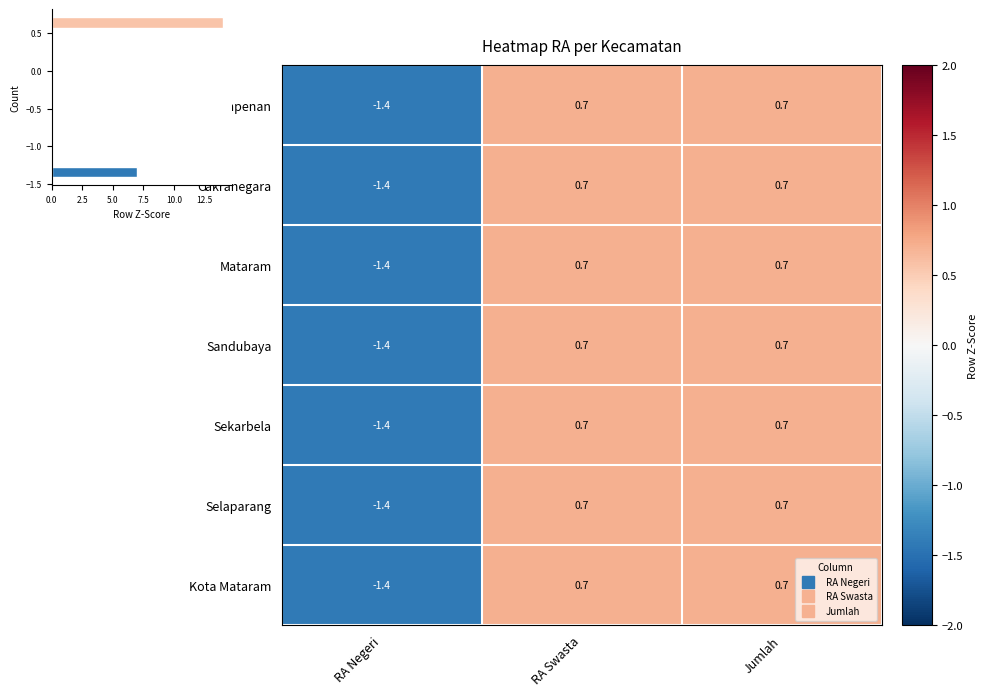

Which series has the largest total across all categories?

Kota Mataram